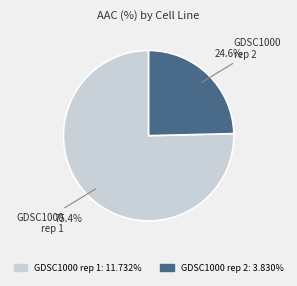

To the nearest percent, what portion does GDSC1000 rep 2 represent?

25%